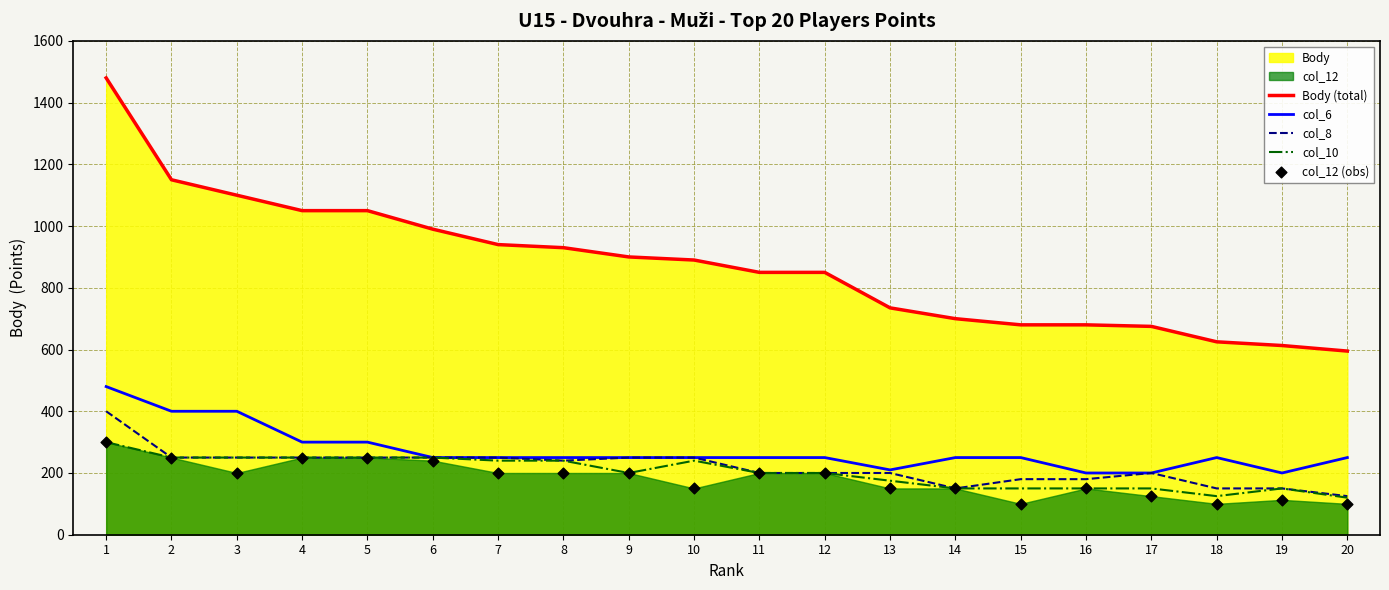

Which series contains the highest Y value?

Body (total)